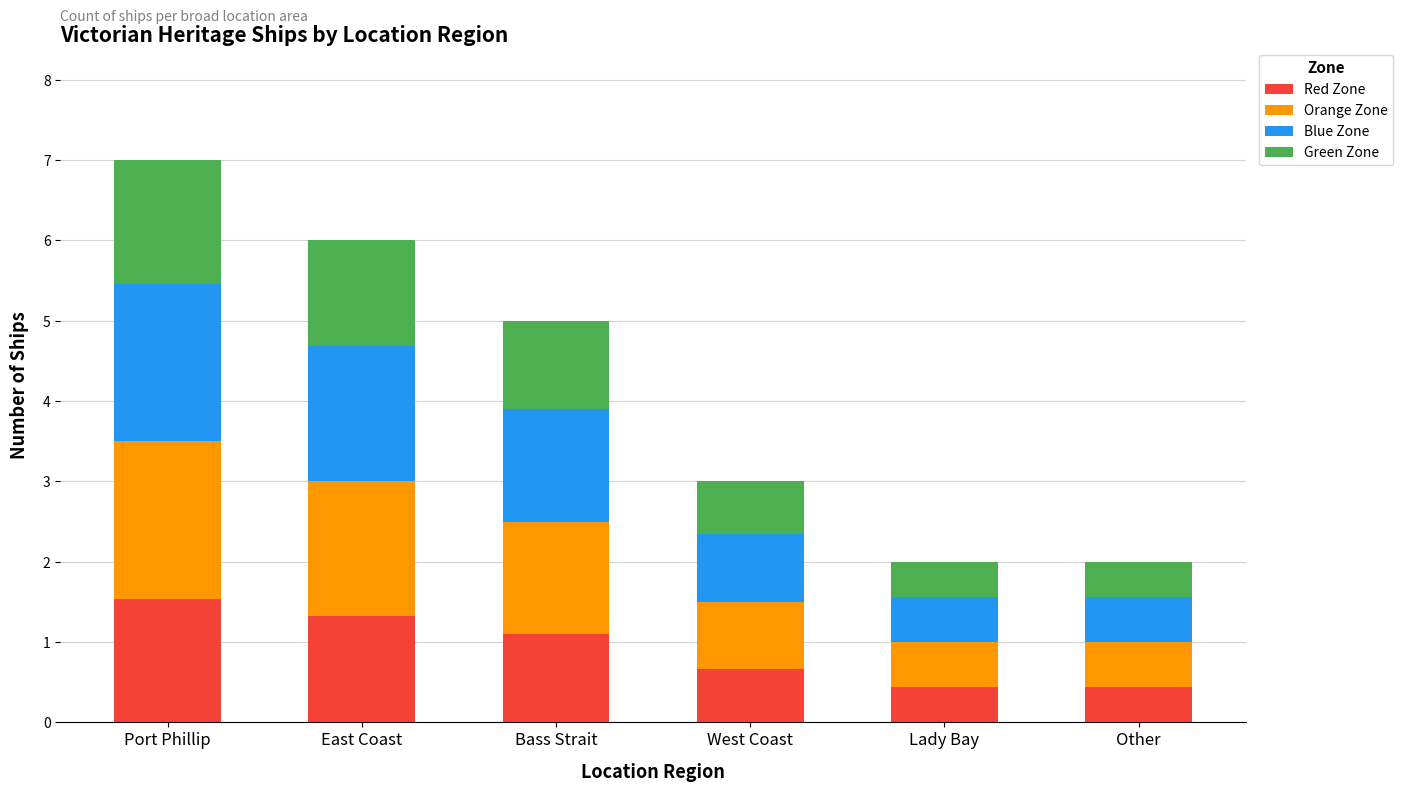

True or false: Red Zone has a value of 0.7 at West Coast.

True